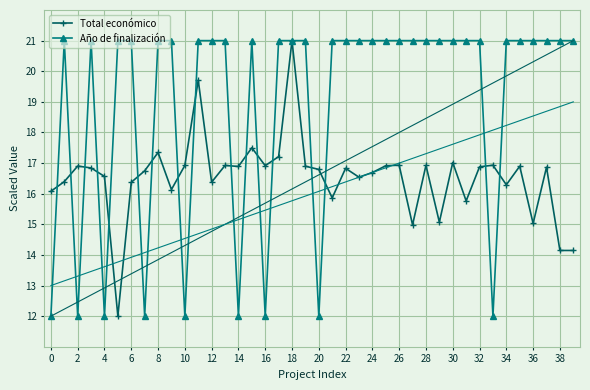

How many values in the Total económico series are below 16?

8